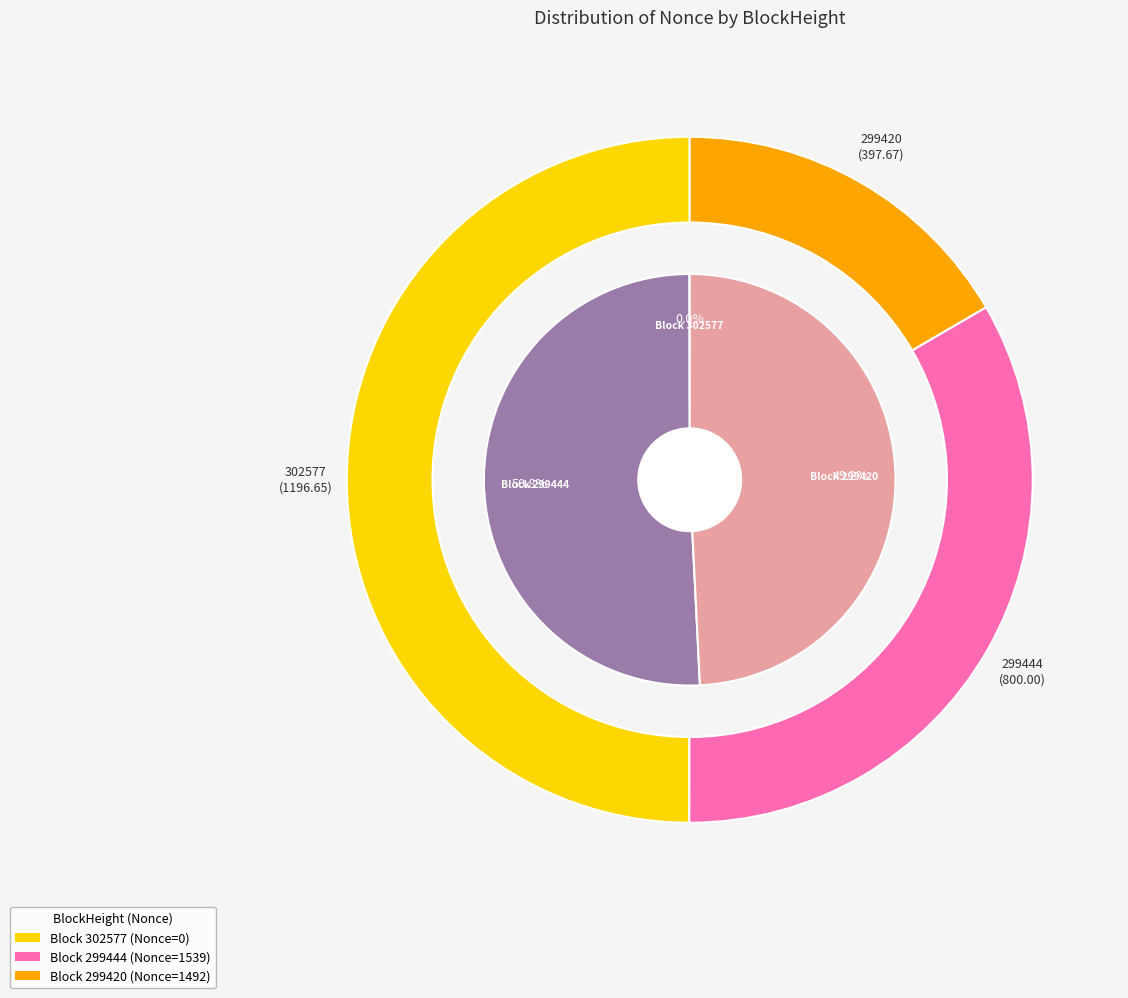

How many segments does this pie chart have?

3